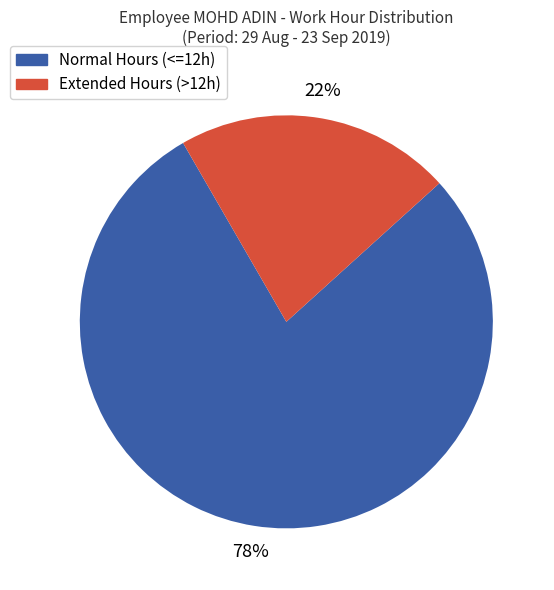

To the nearest percent, what is the average slice percentage?

50%